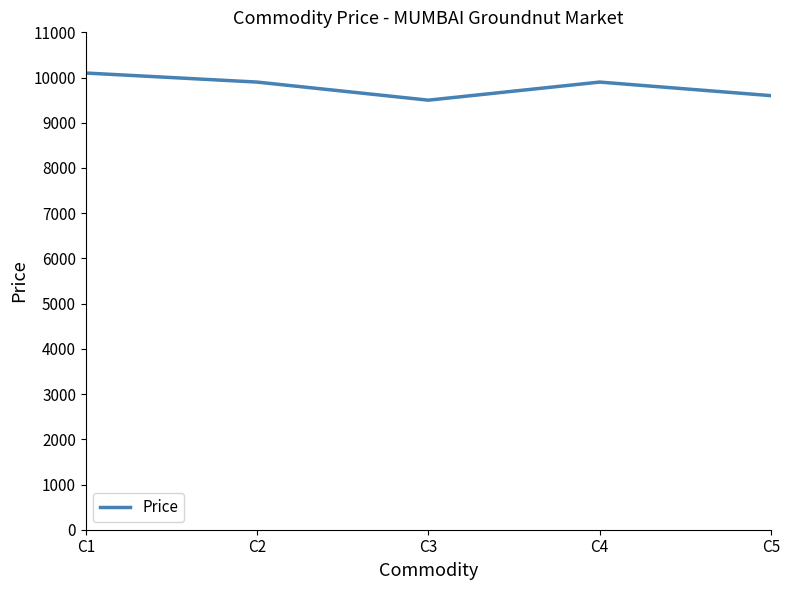

How many interior local valleys (lower than both neighbors) does the data have?

1